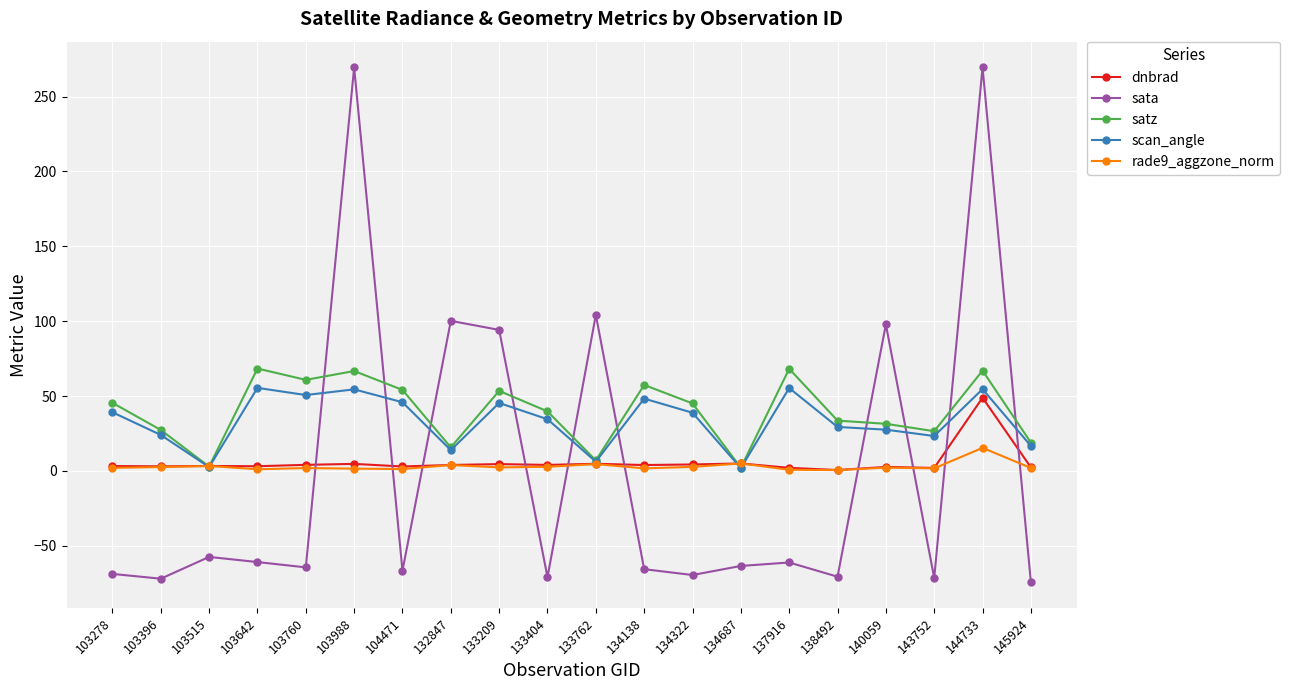

Which series has the largest total across all categories?

satz